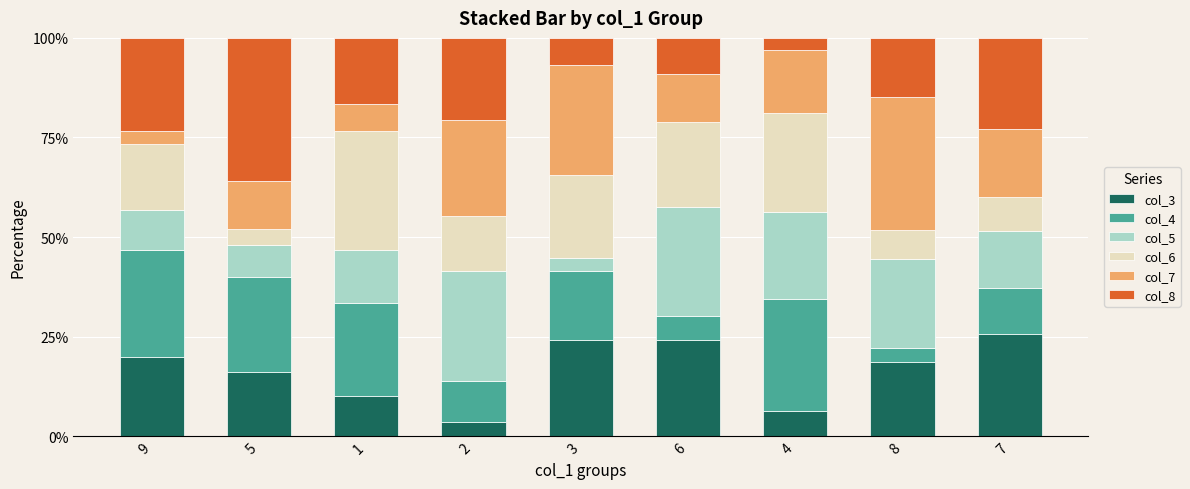

What is the total value across all series at 6?

100.0